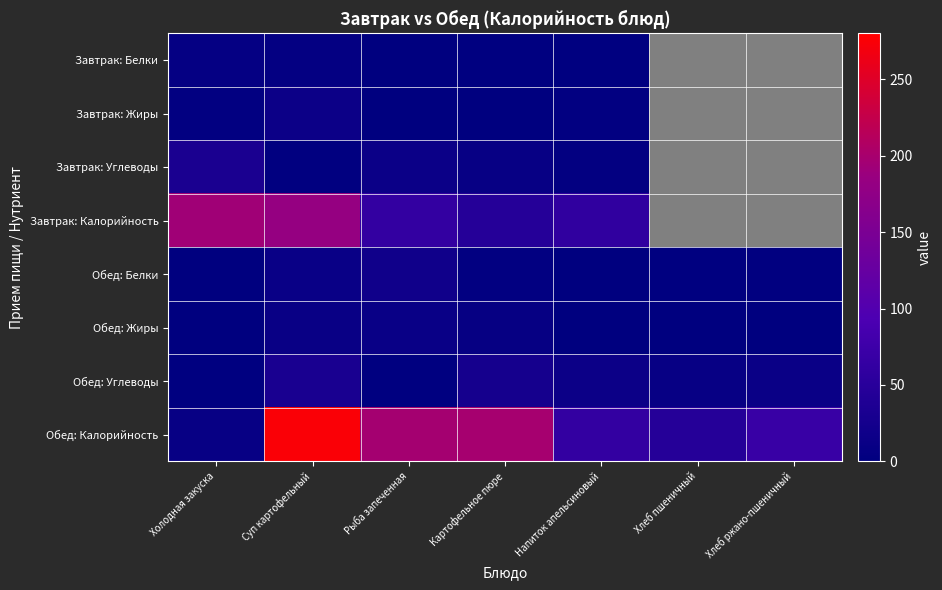

How many distinct data groups are displayed?

8